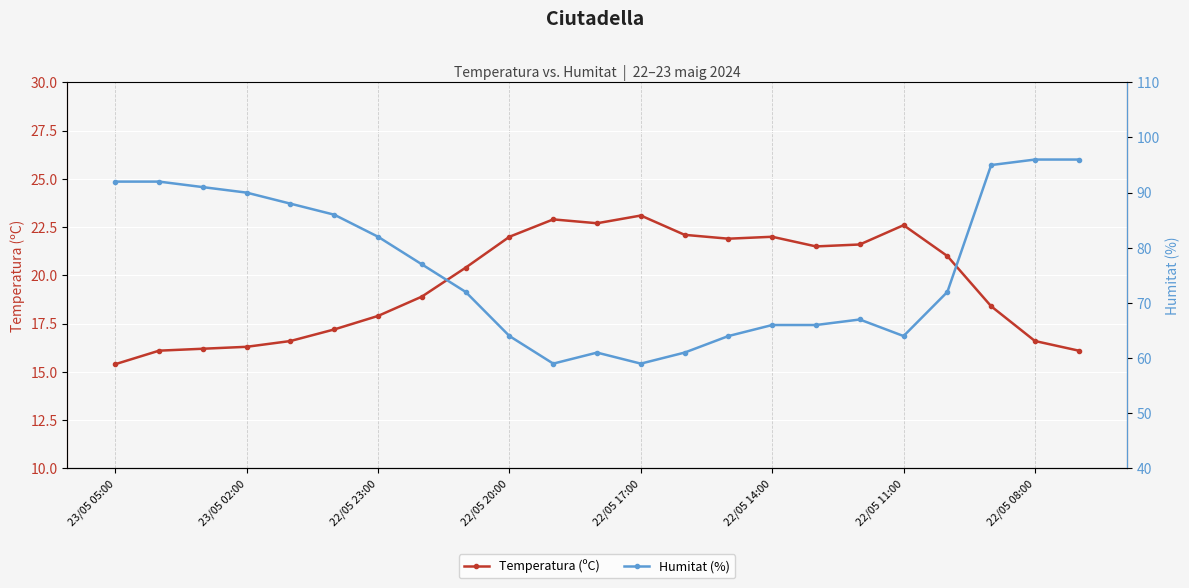

Which category has the lowest value in the Temperatura (ºC) series?

23/05 05:00